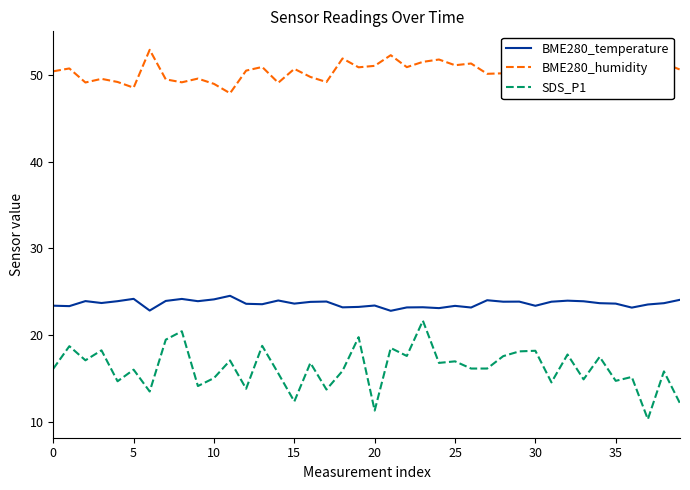

True or false: SDS_P1 and BME280_humidity intersect in this chart.

False